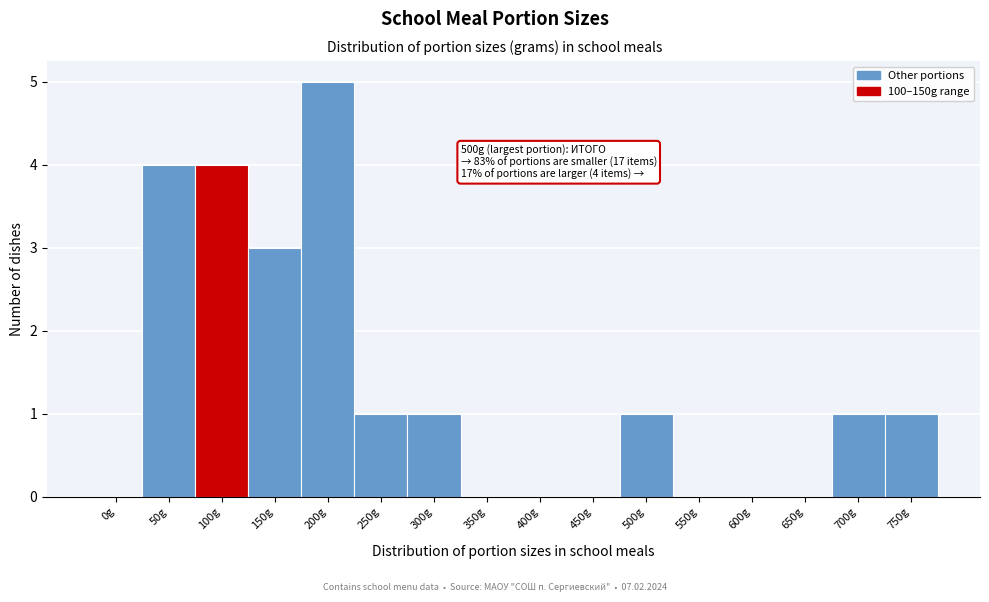

Reading right to left, what are all the values shown in this chart?

750g=1	700g=1	650g=0	600g=0	550g=0	500g=1	450g=0	400g=0	350g=0	300g=1	250g=1	200g=5	150g=3	100g=4	50g=4	0g=0